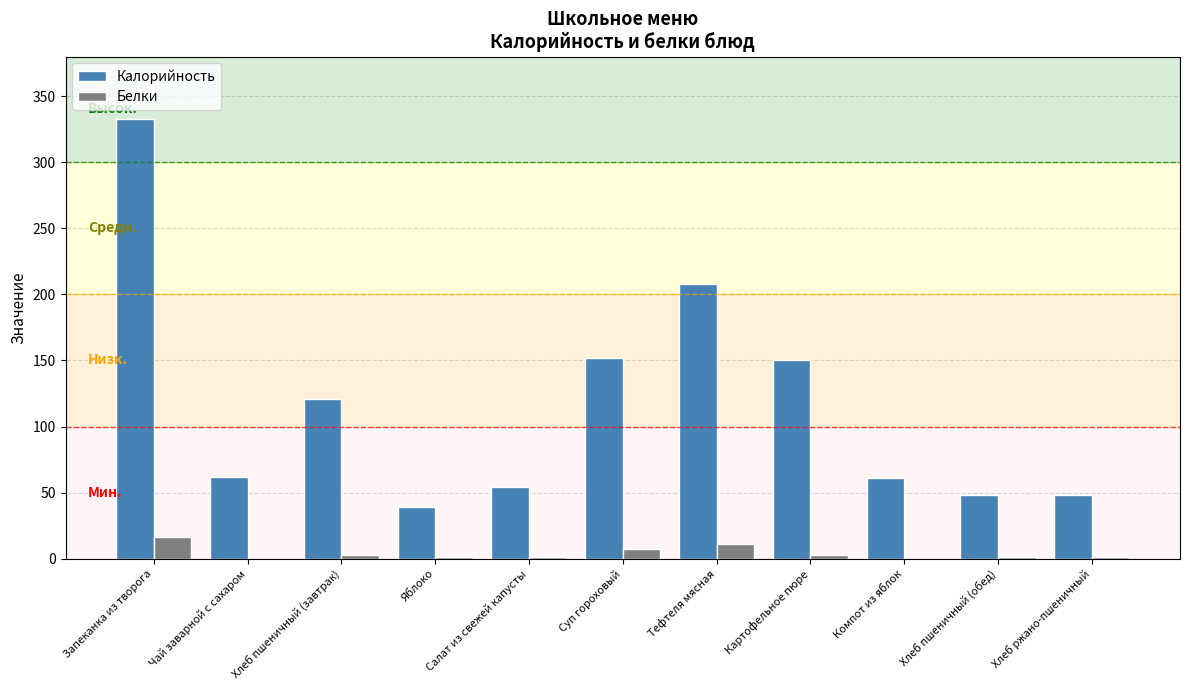

What is the approximate value of Калорийность at Компот из яблок?

61